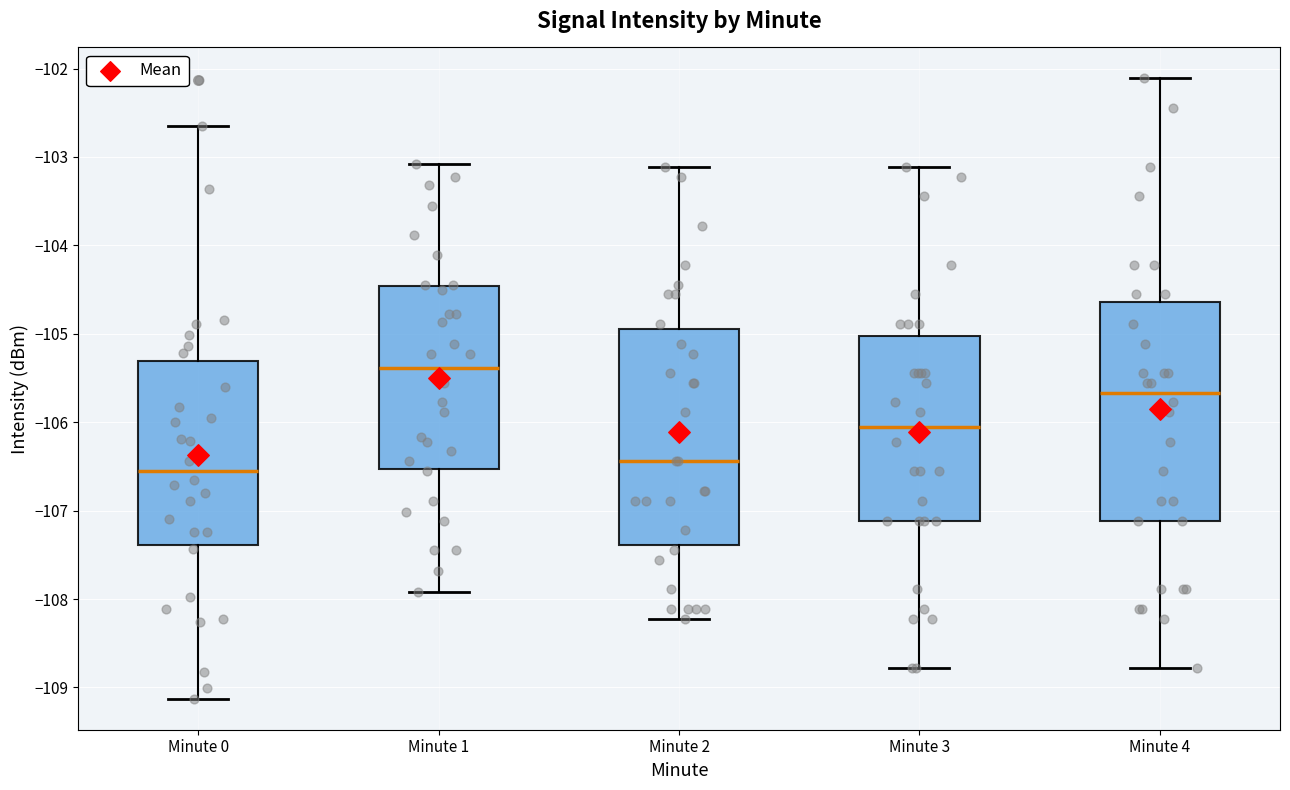

Reading left to right, read every box against the y-axis: the position of its median line, the range the box covers, and the ends of its whiskers. The values are not printed on the chart, so give them approximately, as read against the axis.

Minute 0: median -106.5, box -107.4 to -105.3, whiskers -109.1 to -102.6
Minute 1: median -105.4, box -106.5 to -104.5, whiskers -107.9 to -103.1
Minute 2: median -106.4, box -107.4 to -104.9, whiskers -108.2 to -103.1
Minute 3: median -106.1, box -107.1 to -105.0, whiskers -108.8 to -103.1
Minute 4: median -105.7, box -107.1 to -104.6, whiskers -108.8 to -102.1